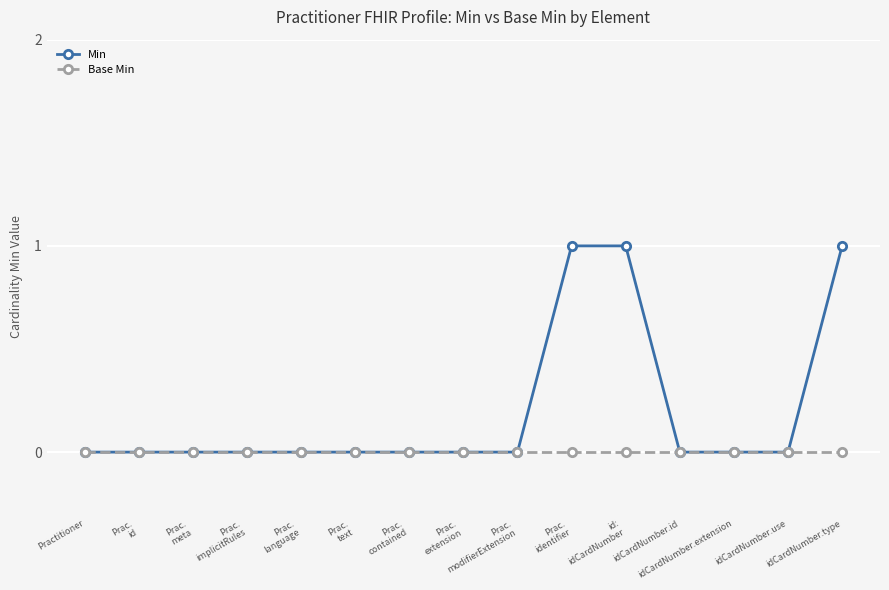

What is the label of the 10th point from the left?

Prac.
identifier